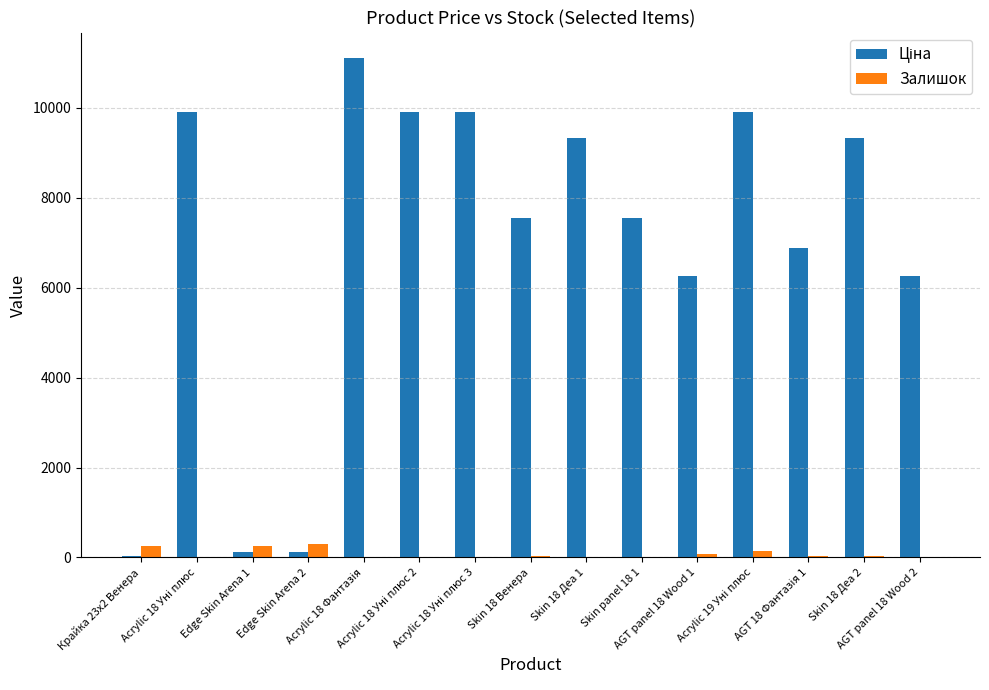

Where does the Залишок series first go above 31?

Крайка 23x2 Венера